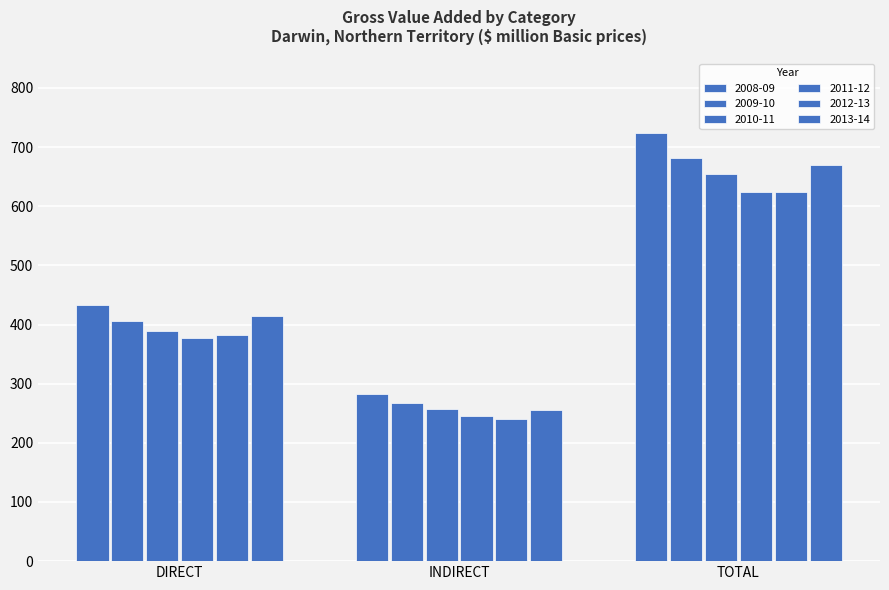

Are the bars horizontal?

No